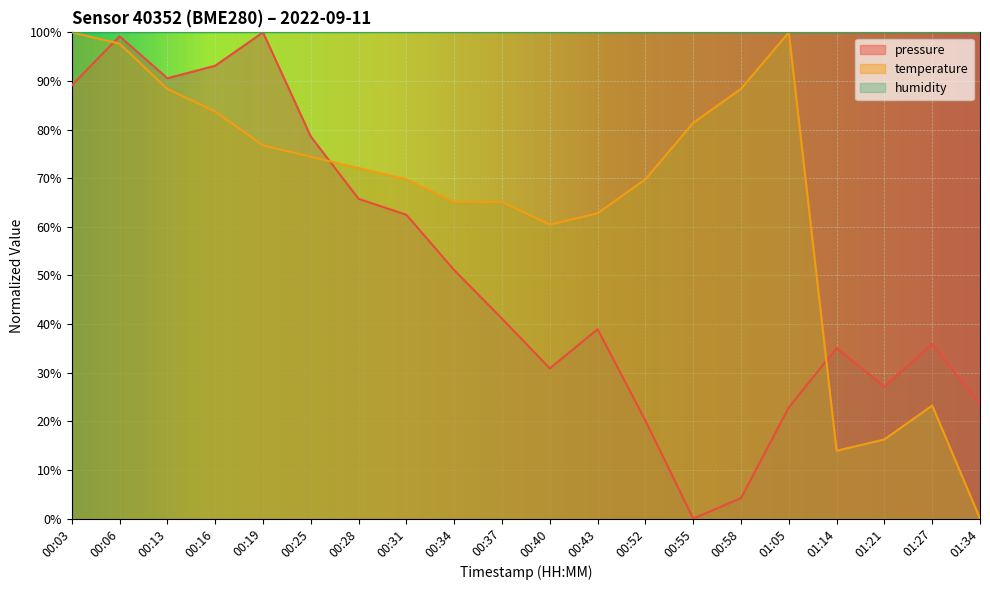

At which category does temperature reach its first local peak?

01:05